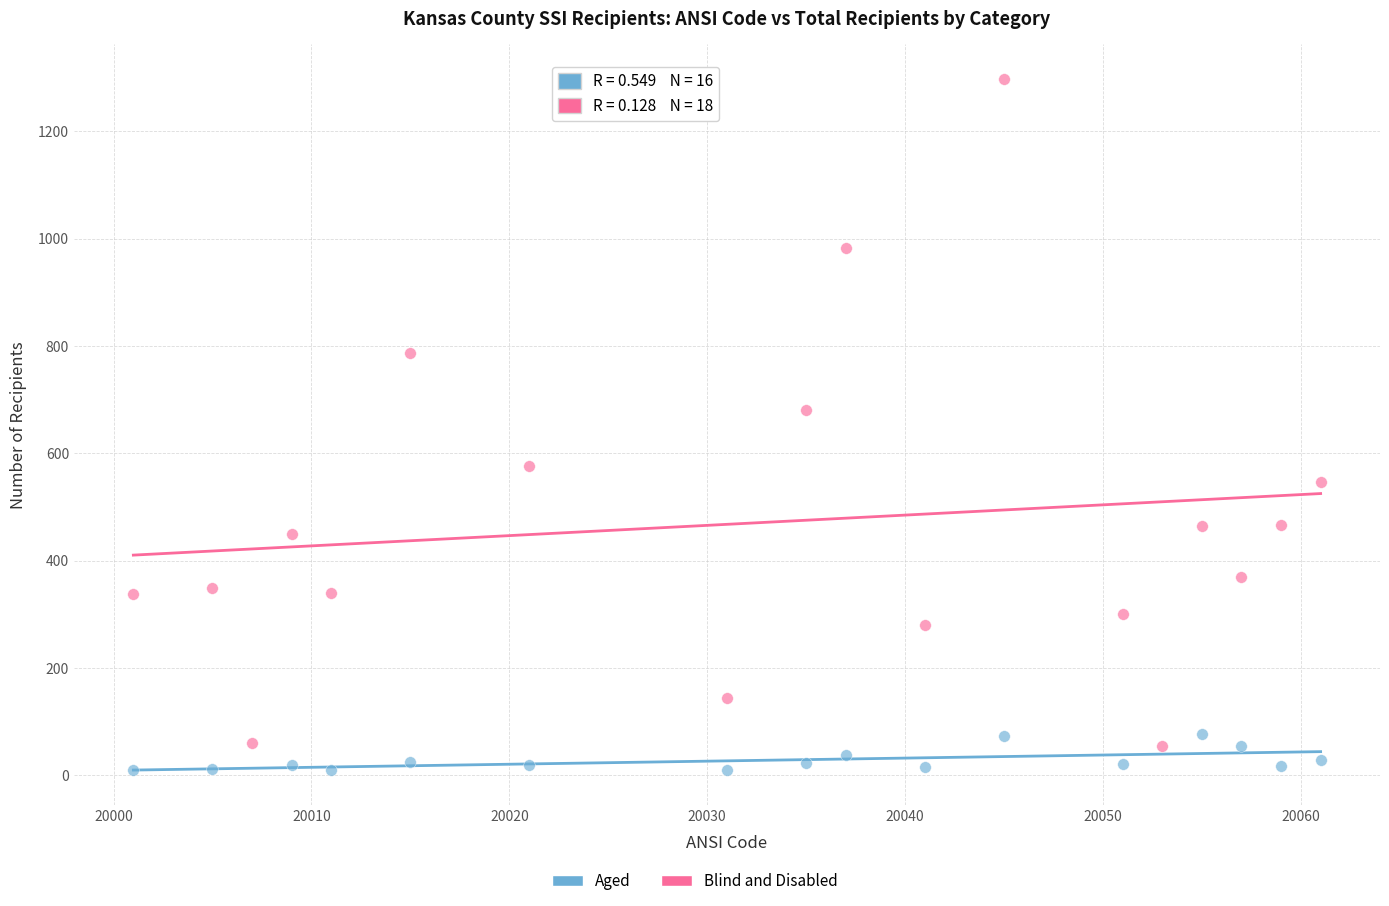

Which series contains the highest Y value?

Blind and Disabled